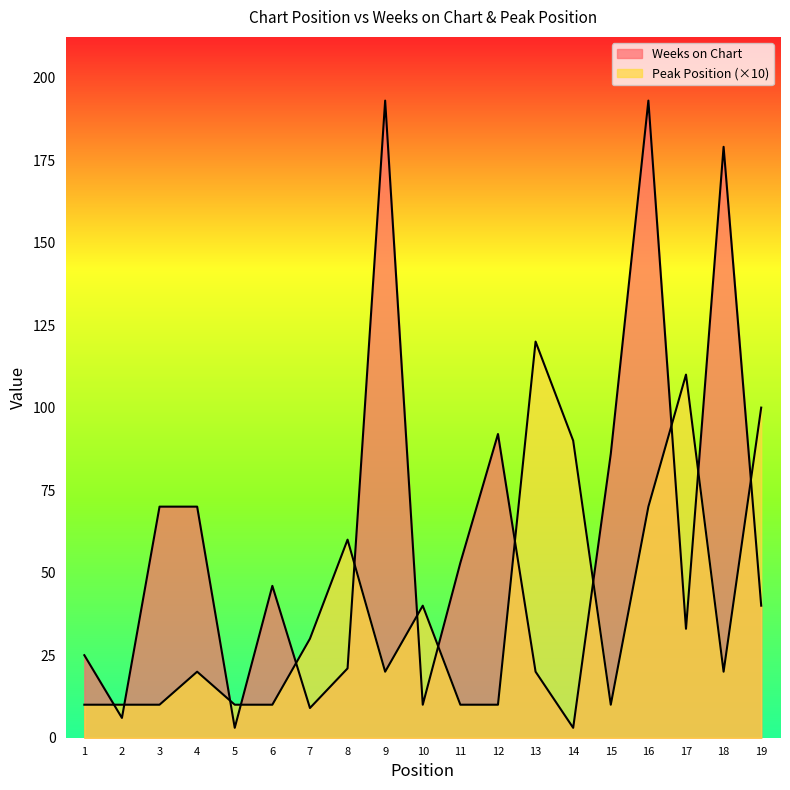

Count the number of categories in the chart.

19